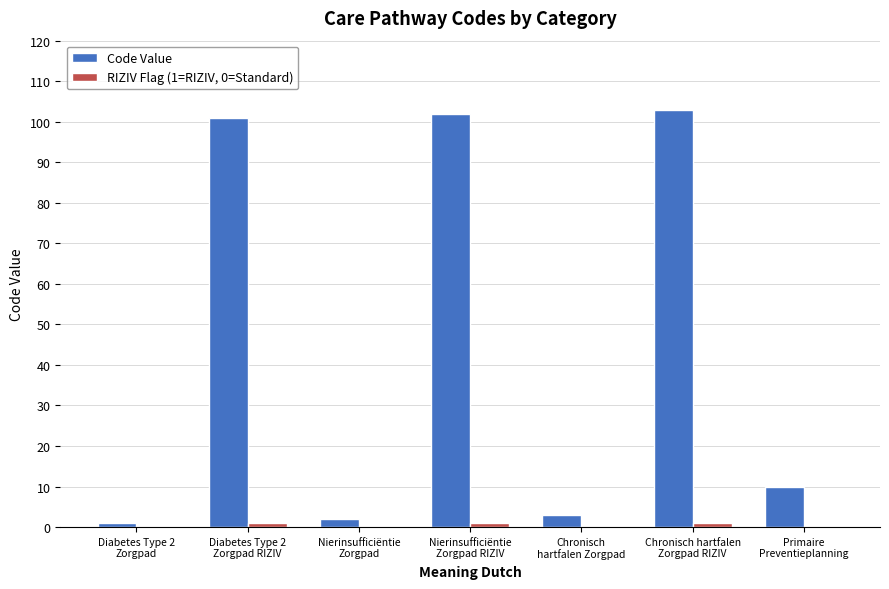

What is the maximum value shown in the chart?

103